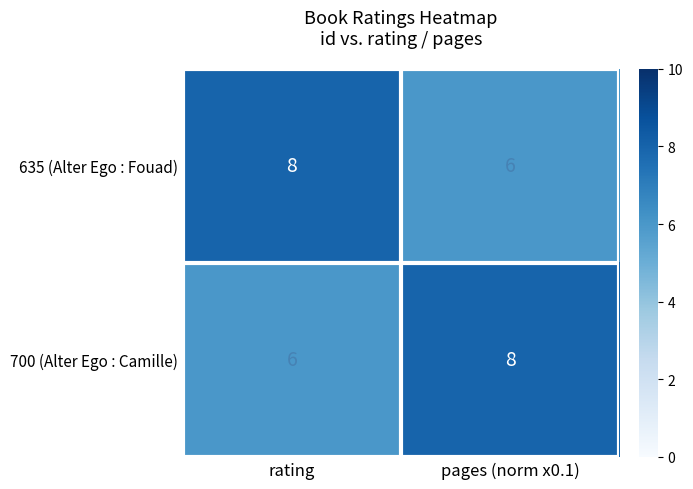

True or false: 700 (Alter Ego : Camille) has a value of 1 at rating.

False